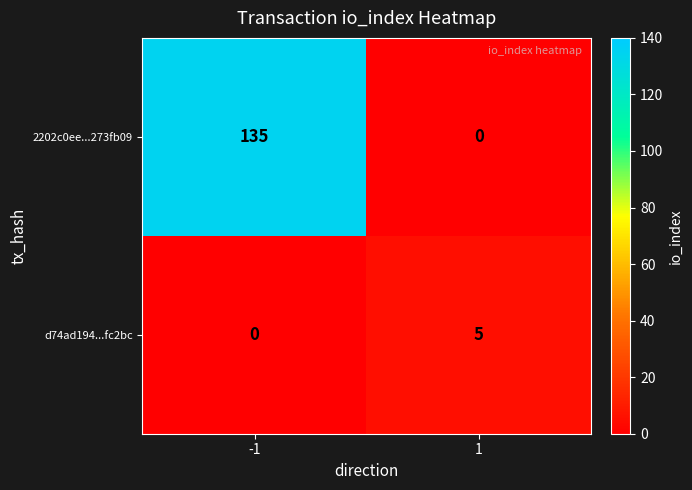

List the series in order of their overall mean, lowest first.

d74ad194...fc2bc, 2202c0ee...273fb09